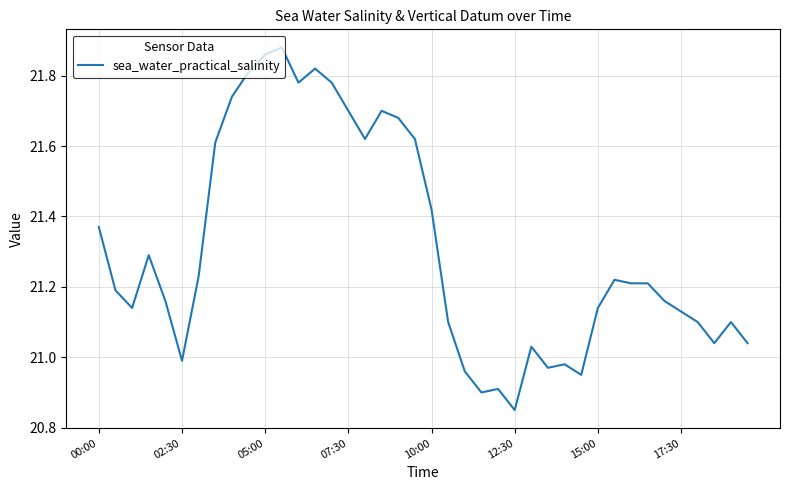

What is the difference between the maximum and minimum values?

1.0